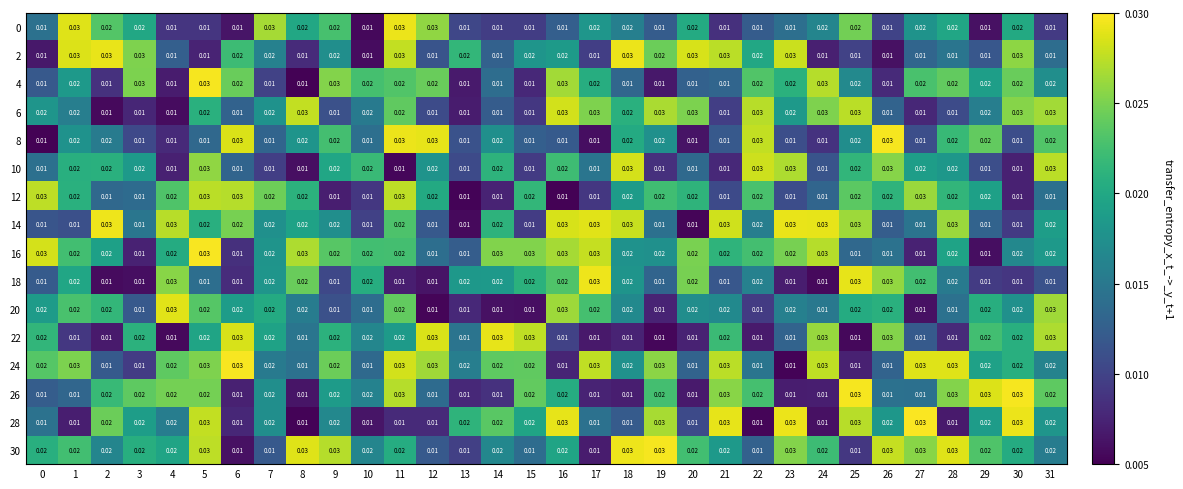

Is the value of 10 at 6 greater than the value of 30 at 31?

No